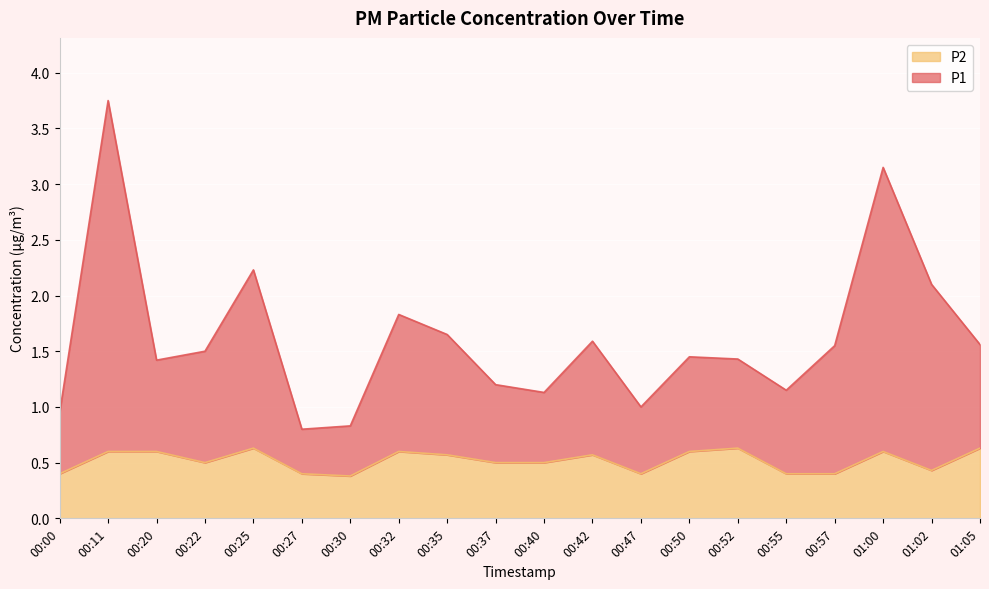

Rank the series by their maximum value, from lowest to highest.

P2, P1